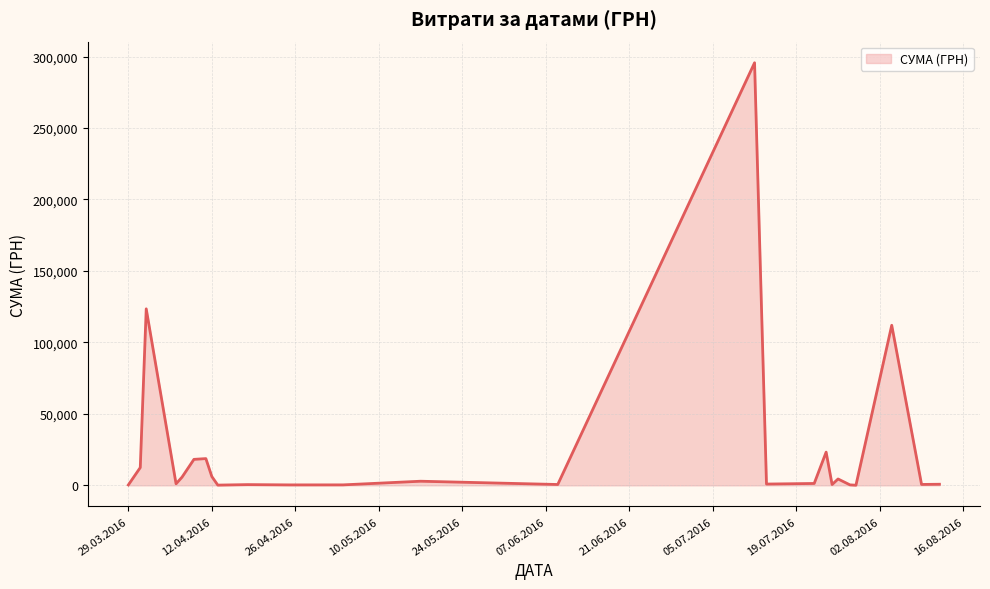

What is the difference between the maximum and minimum values?

295540.8